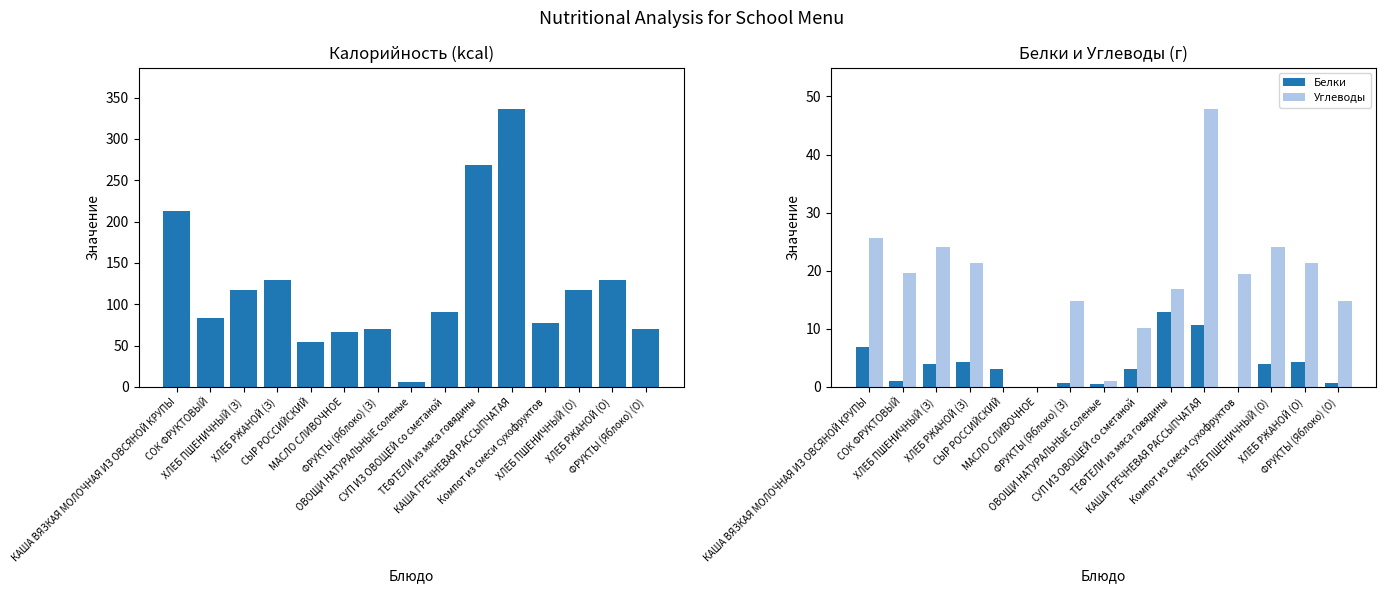

What is the maximum value for Калорийность?

336.0